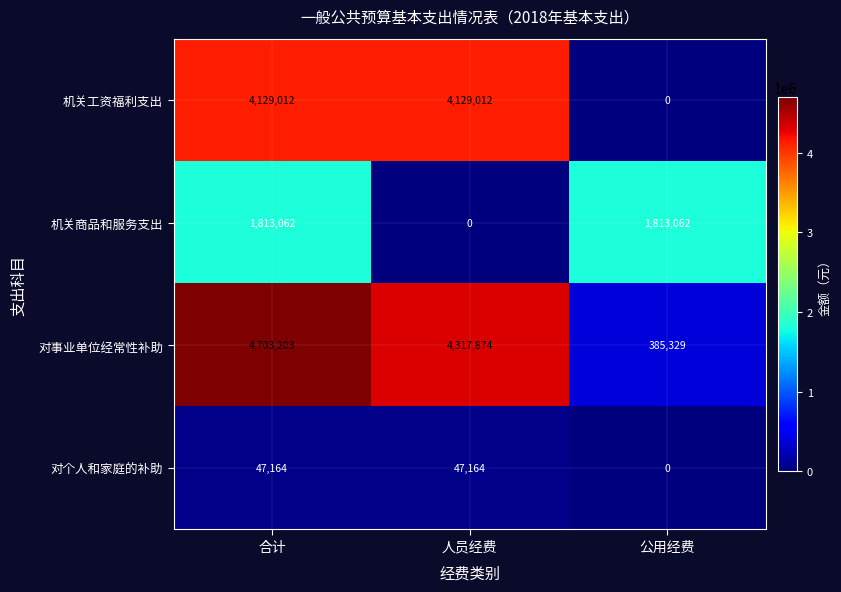

True or false: 机关商品和服务支出 has a value of 746943 at 合计.

False